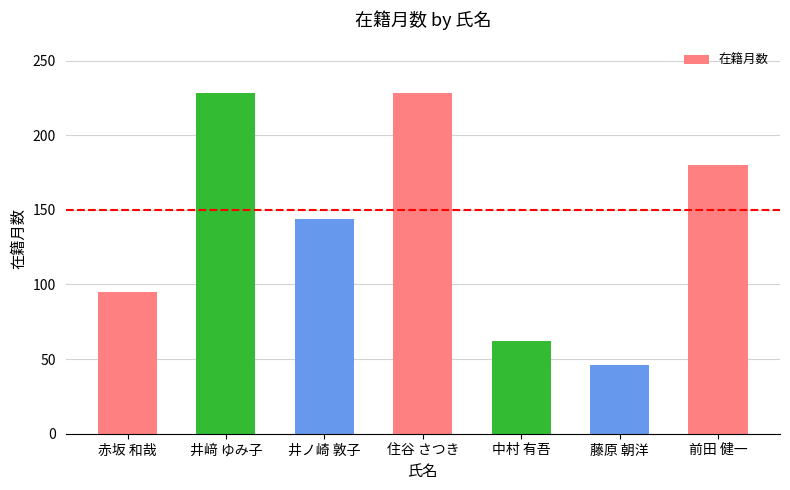

What is the difference between the values at 前田 健一 and 中村 有吾?

118